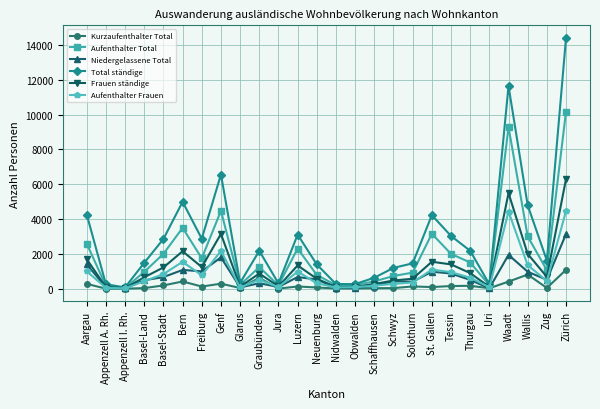

What is the total value across all series at Waadt?

33206